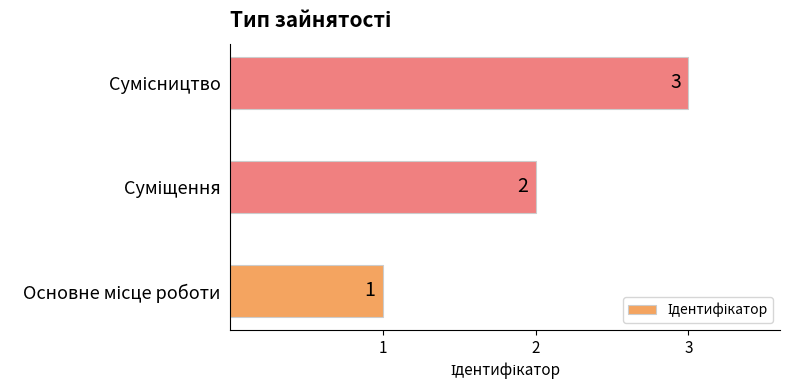

How many values are between 1 and 3?

3